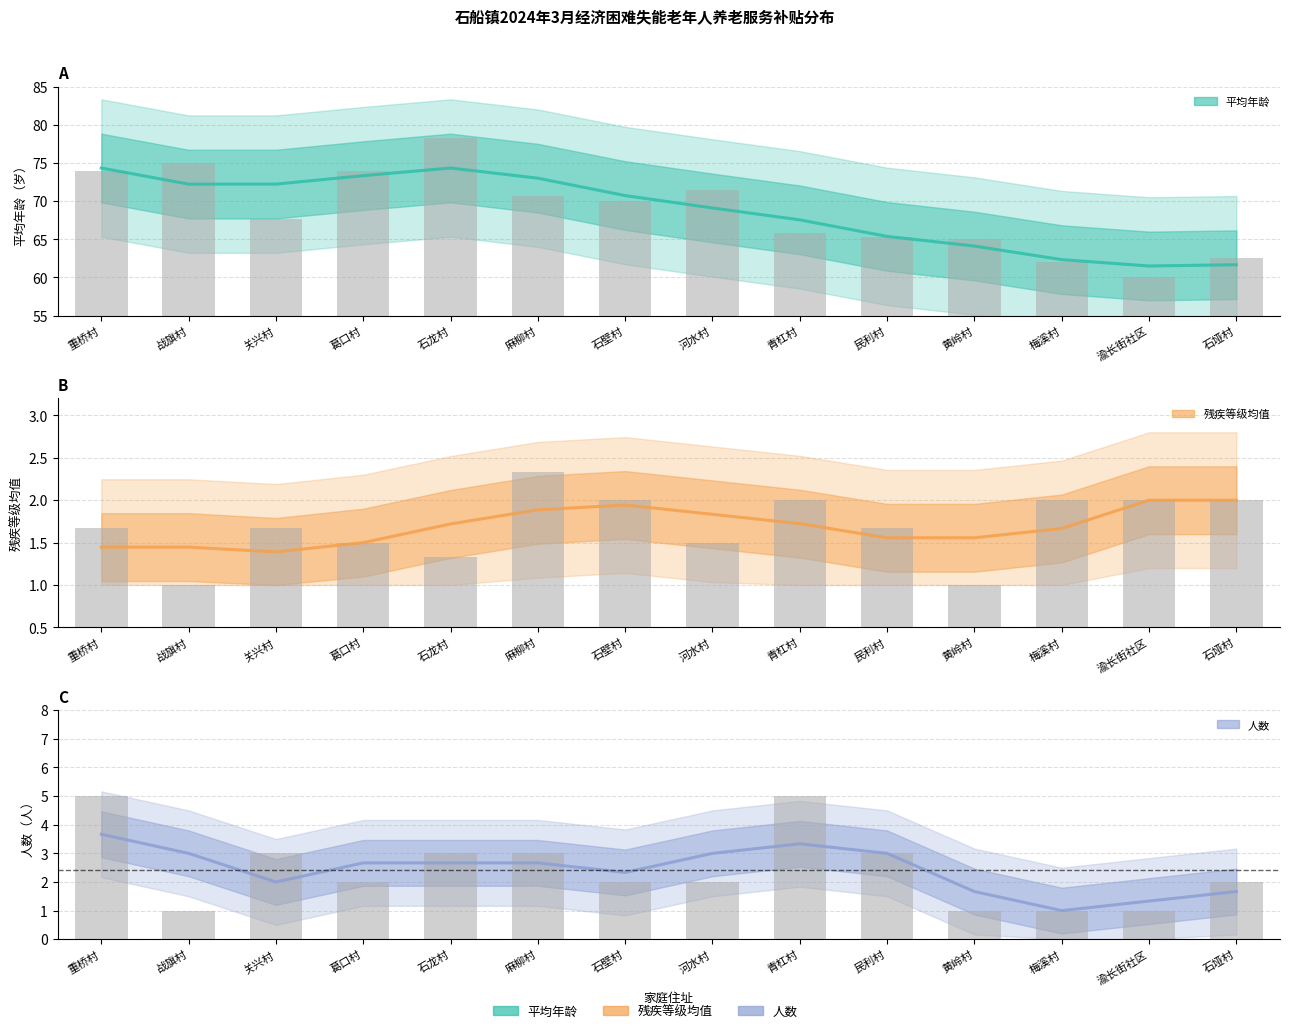

Reading left to right, extract all data points from this chart.

平均年龄: 重桥村=74.0	战旗村=75.0	关兴村=67.7	葛口村=74.0	石龙村=78.3	麻柳村=70.7	石壁村=70.0	河水村=71.5	青杠村=65.8	民利村=65.3	黄岭村=65.0	梅溪村=62.0	渝长街社区=60.0	石垭村=62.5
视力/肢体/精神等级均值: 重桥村=1.7	战旗村=1.0	关兴村=1.7	葛口村=1.5	石龙村=1.3	麻柳村=2.3	石壁村=2.0	河水村=1.5	青杠村=2.0	民利村=1.7	黄岭村=1.0	梅溪村=2.0	渝长街社区=2.0	石垭村=2.0
人数: 重桥村=5.0	战旗村=1.0	关兴村=3.0	葛口村=2.0	石龙村=3.0	麻柳村=3.0	石壁村=2.0	河水村=2.0	青杠村=5.0	民利村=3.0	黄岭村=1.0	梅溪村=1.0	渝长街社区=1.0	石垭村=2.0